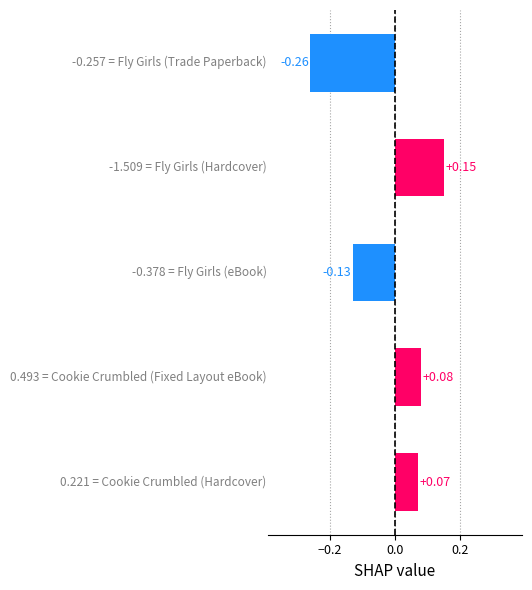

What is the difference between the maximum and second lowest values?

0.3